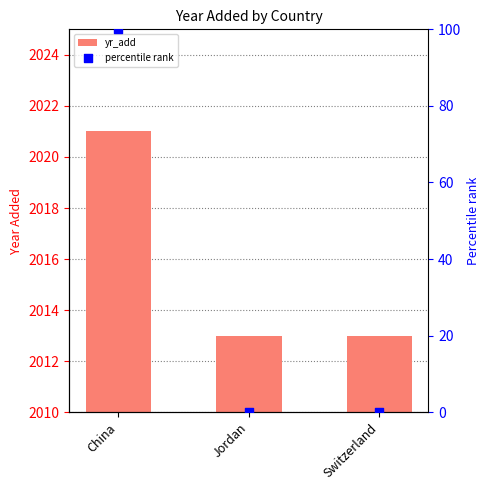

Which series has the widest spread of Y values?

percentile rank